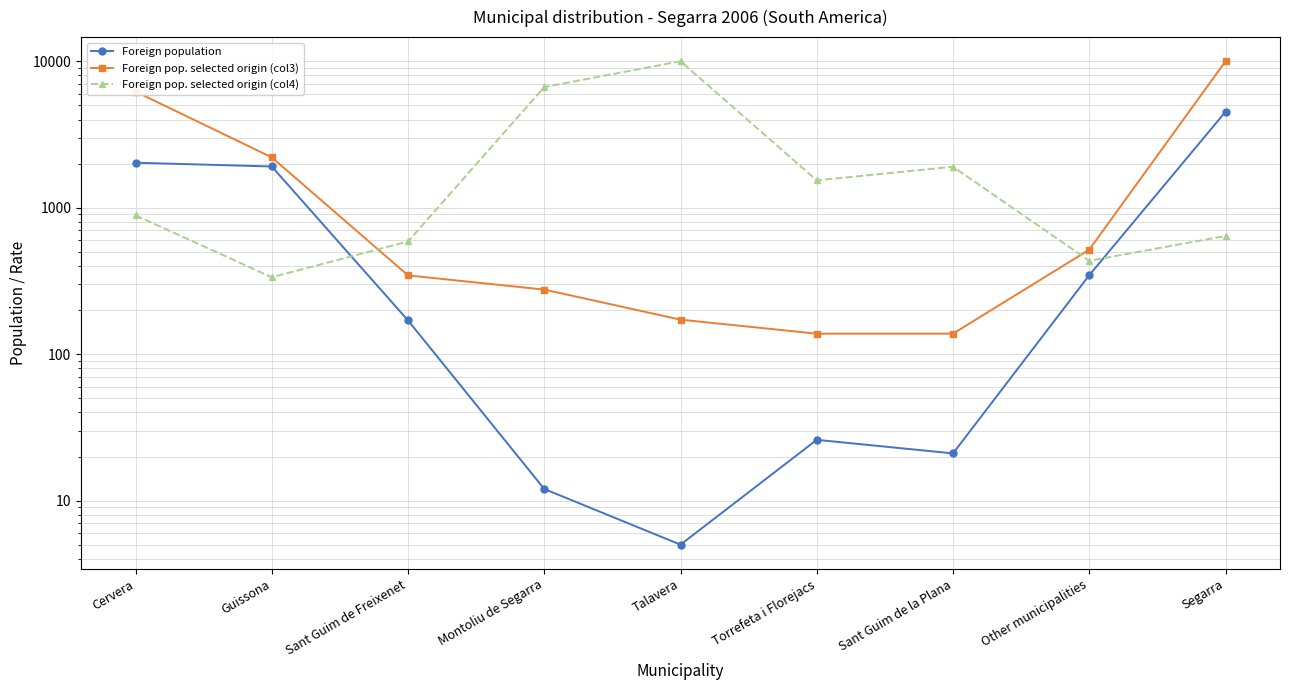

What position from the left is Other municipalities?

8